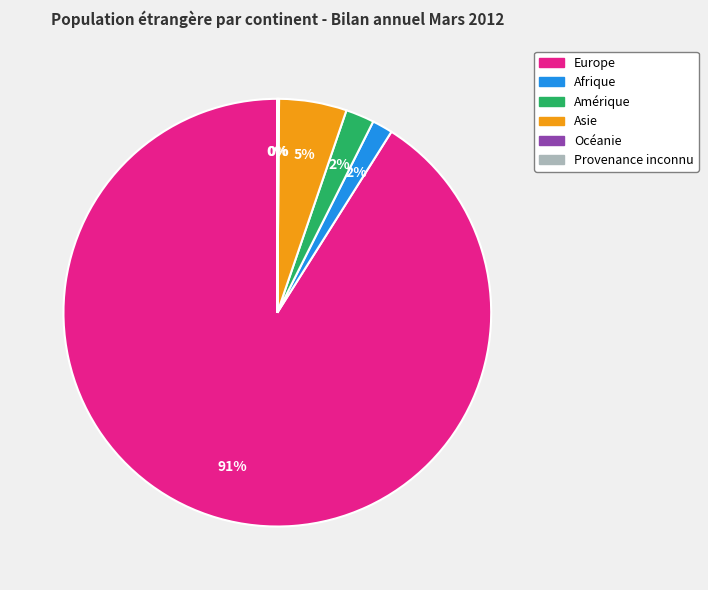

To the nearest percent, what percentage of the pie is Afrique?

2%